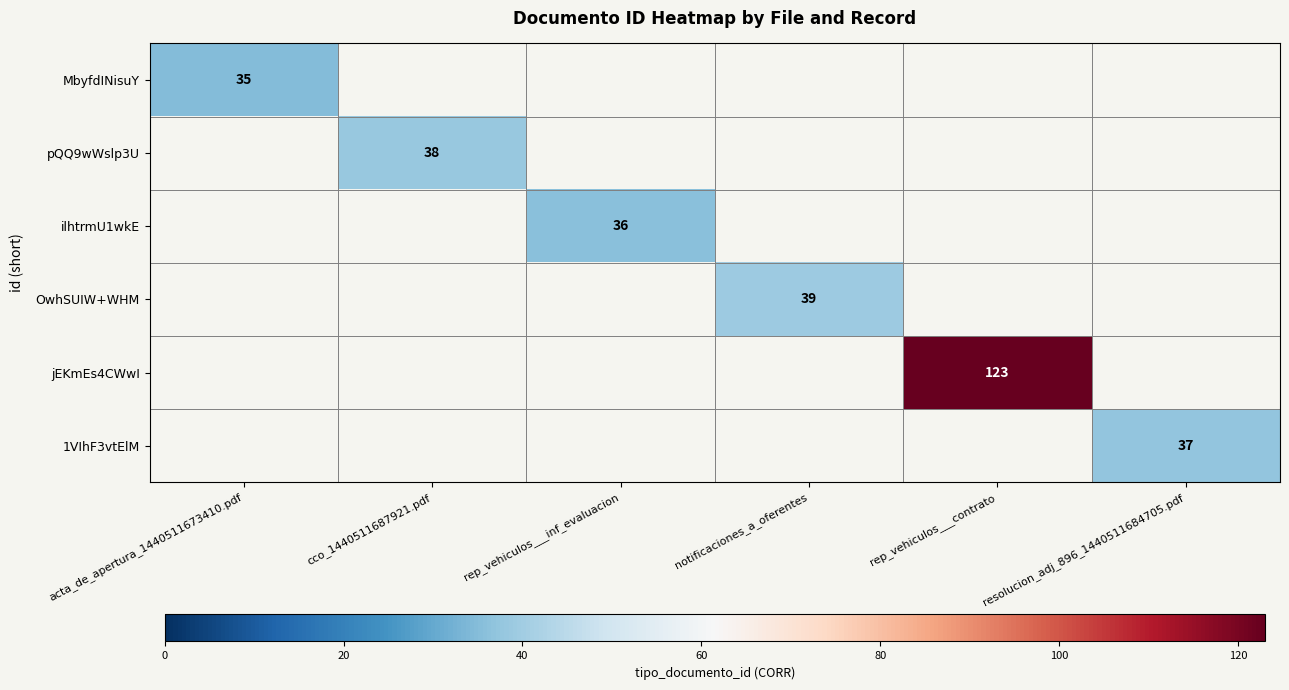

Is the value of 1VIhF3vtElM at resolucion_adj_896_1440511684705.pdf greater than the value of ilhtrmU1wkE at rep_vehiculos___inf_evaluacion?

Yes